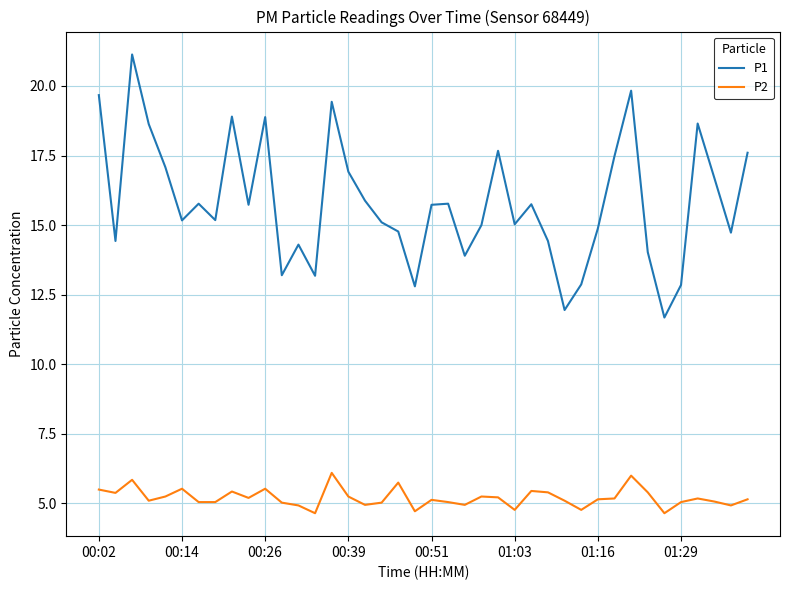

Count the number of data series in this chart.

2